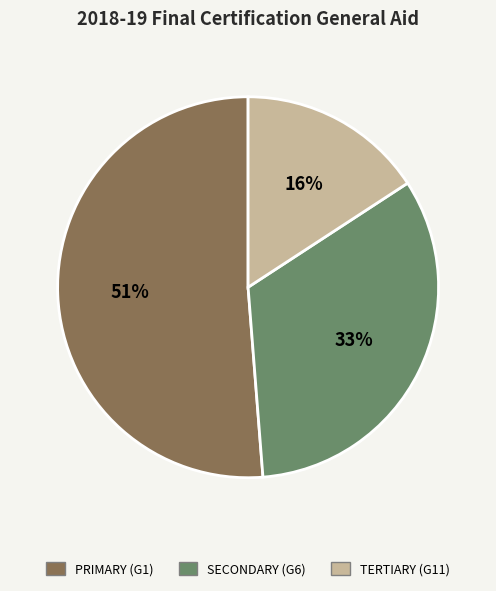

Do TERTIARY (G11) and SECONDARY (G6) together represent more than half of the pie?

No